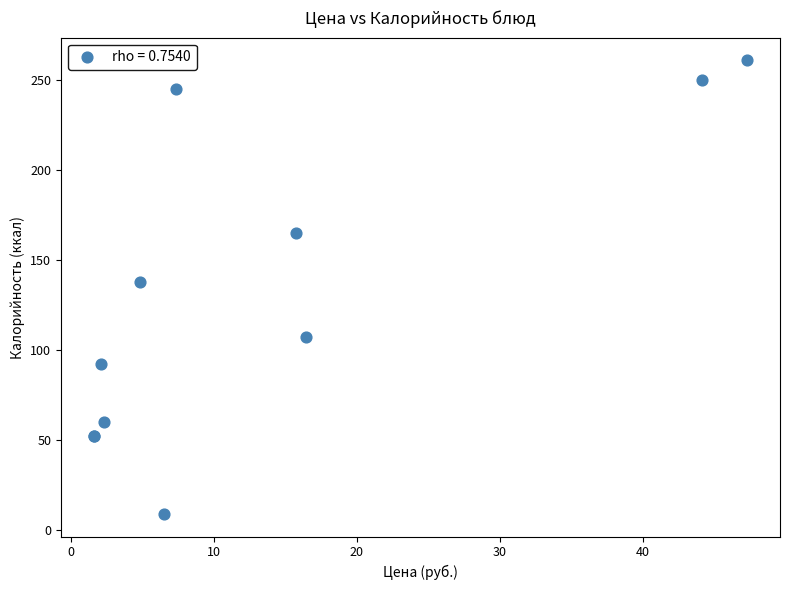

What Y value in the scatter plot is closest to 135?

138